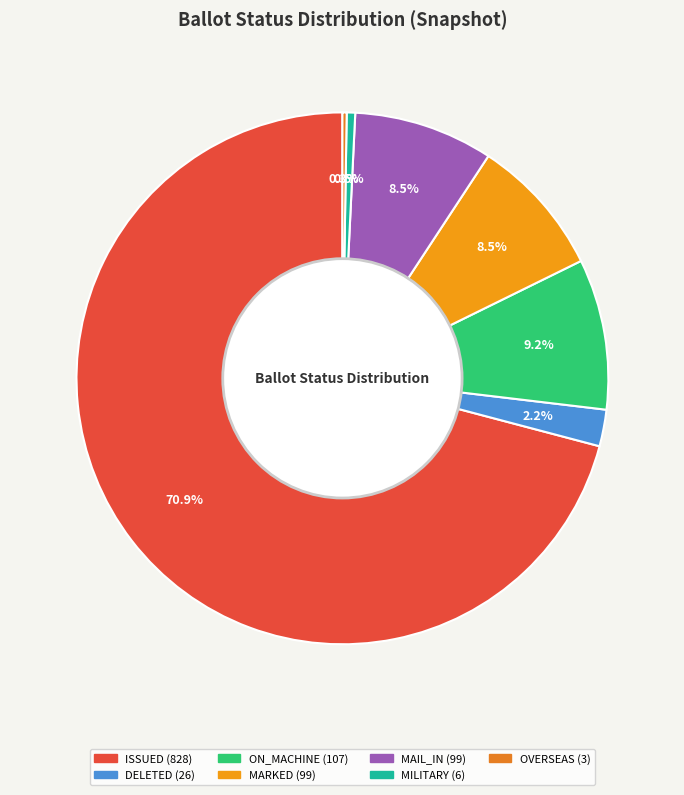

How many segments does this pie chart have?

7